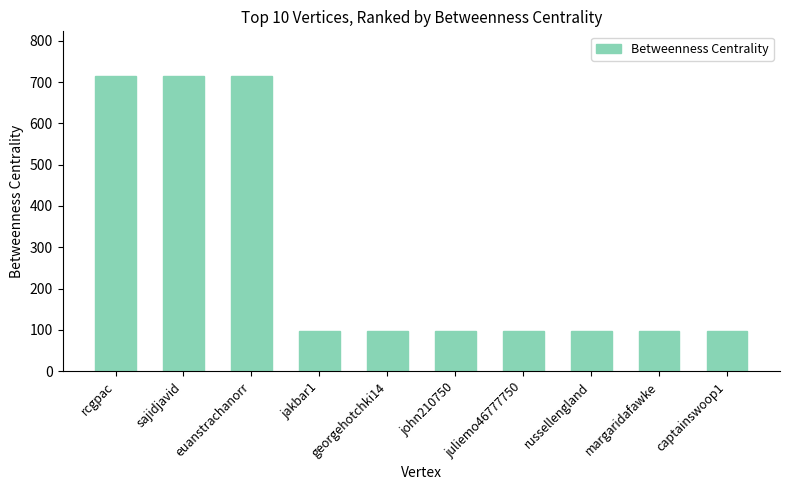

Count the number of categories in the chart.

10